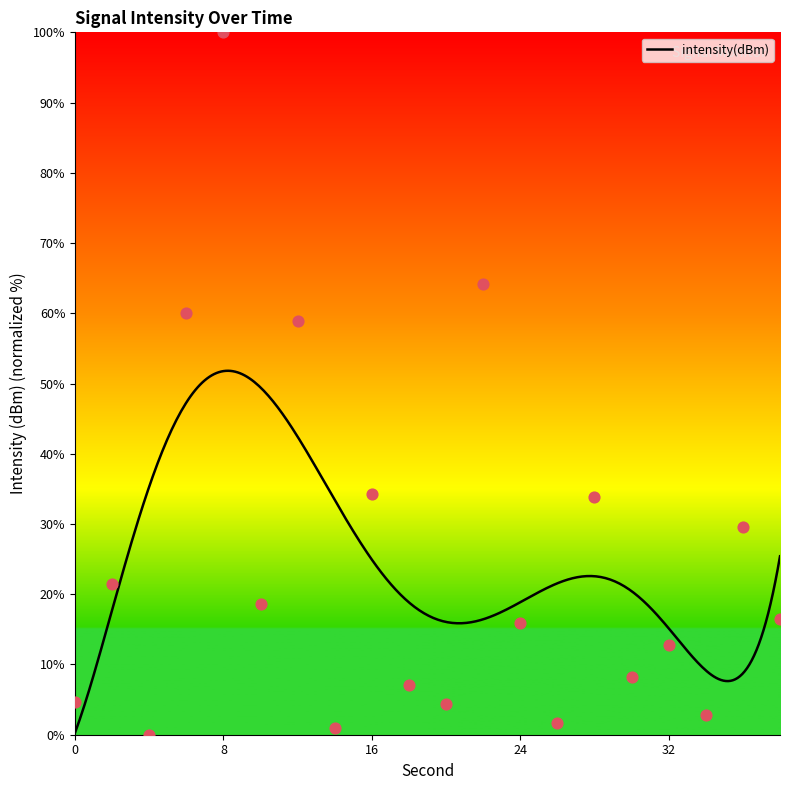

Approximately how many times larger is the value at 32 compared to 2?

0.6